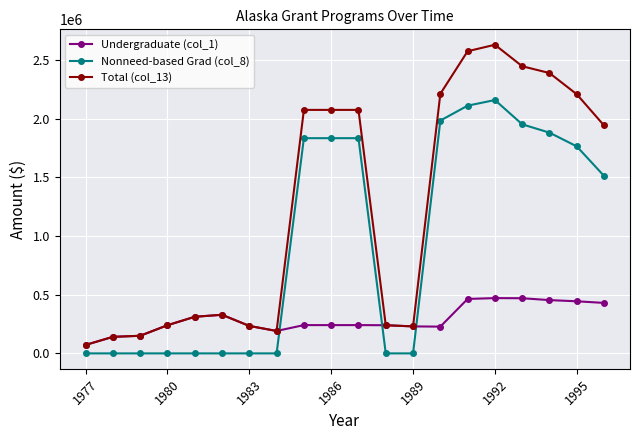

List the series in order of their overall mean, highest first.

Total (col_13), Nonneed-based Grad (col_8), Undergraduate (col_1)